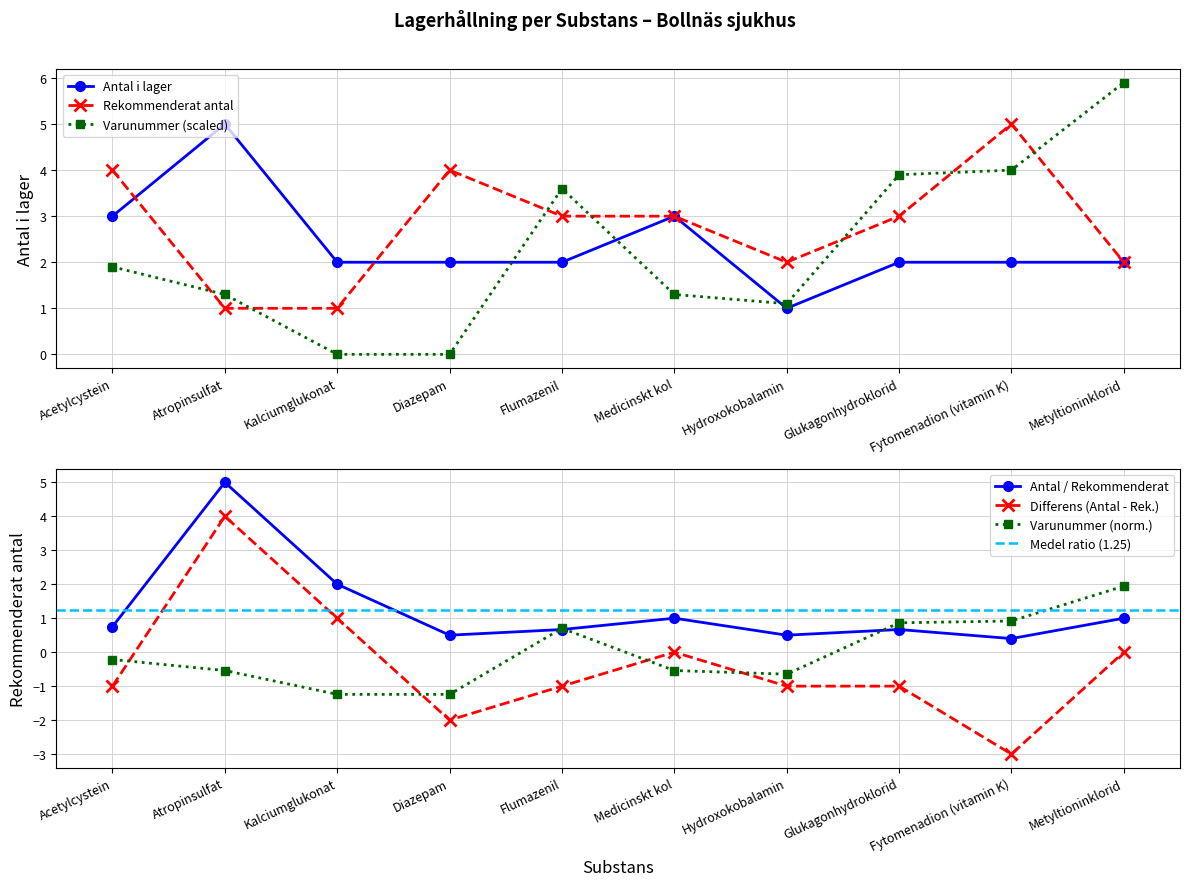

Does the chart have visible grid lines?

Yes